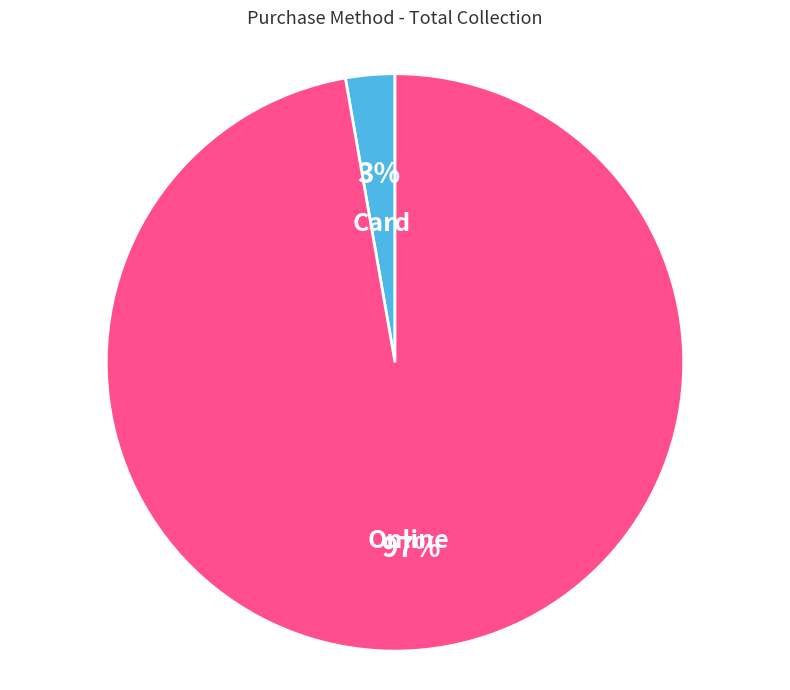

True or false: Online accounts for 97% of the total.

True